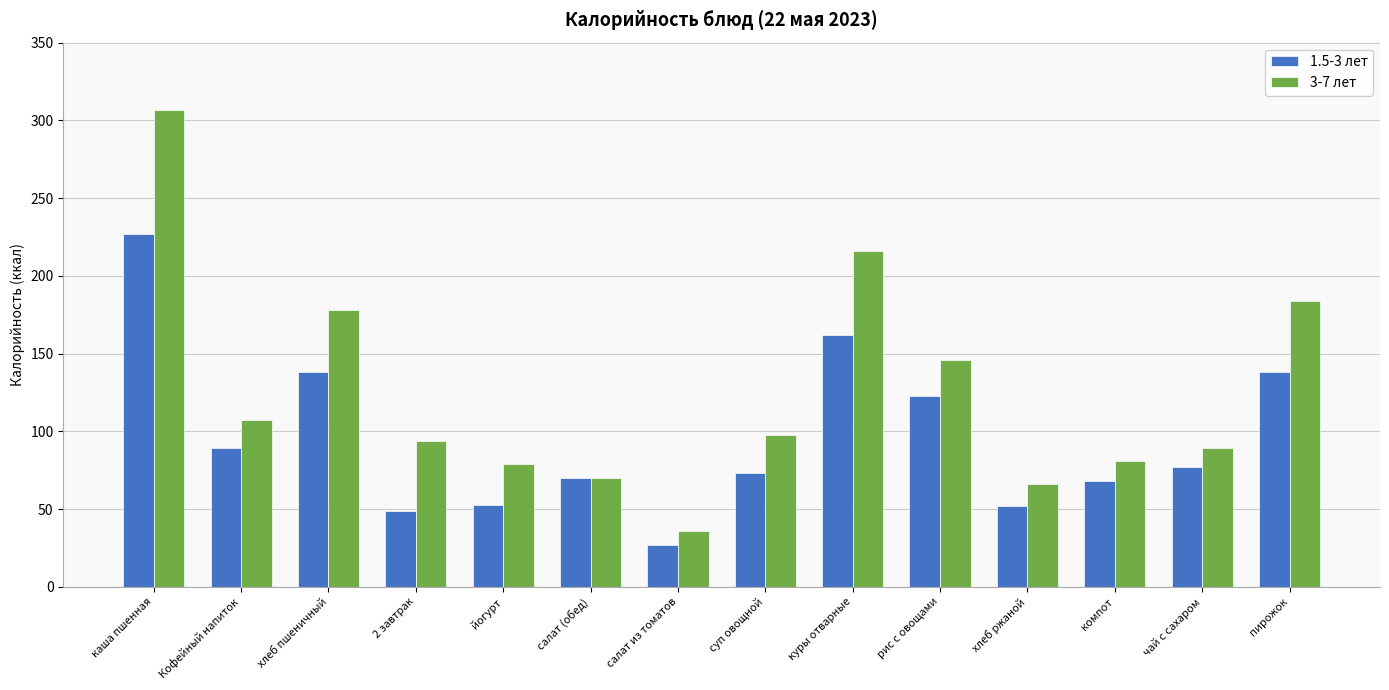

What are all the series names shown in the legend?

1.5-3 лет, 3-7 лет